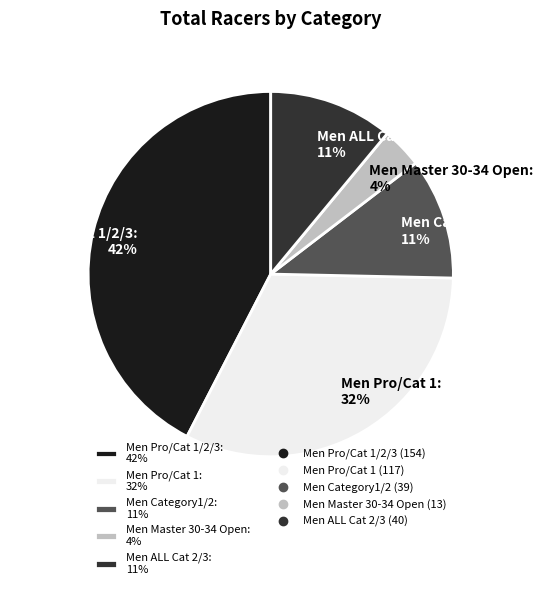

To the nearest percent, what percentage of the pie is Men ALL Cat 2/3: 11%?

11%